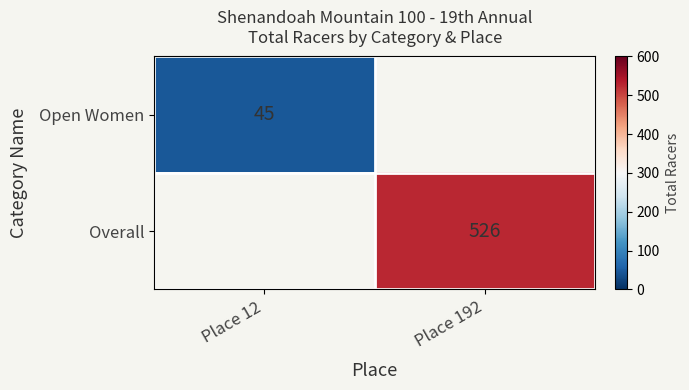

True or false: Overall has a value of 526 at Place 192.

True